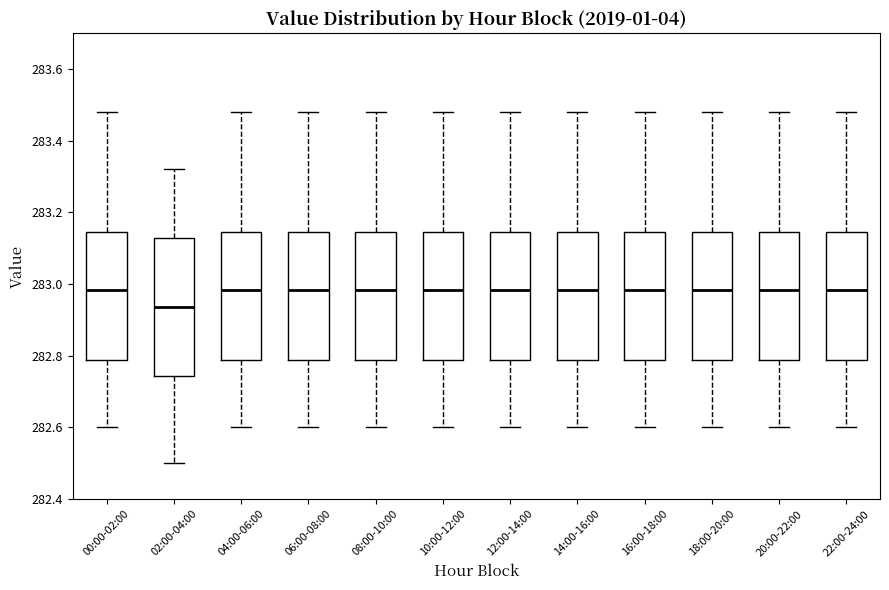

Reading left to right, read every box against the y-axis: the position of its median line, the range the box covers, and the ends of its whiskers. The values are not printed on the chart, so give them approximately, as read against the axis.

00:00-02:00: median 282.98, box 282.78 to 283.14, whiskers 282.60 to 283.48
02:00-04:00: median 282.94, box 282.74 to 283.12, whiskers 282.50 to 283.32
04:00-06:00: median 282.98, box 282.78 to 283.14, whiskers 282.60 to 283.48
06:00-08:00: median 282.98, box 282.78 to 283.14, whiskers 282.60 to 283.48
08:00-10:00: median 282.98, box 282.78 to 283.14, whiskers 282.60 to 283.48
10:00-12:00: median 282.98, box 282.78 to 283.14, whiskers 282.60 to 283.48
12:00-14:00: median 282.98, box 282.78 to 283.14, whiskers 282.60 to 283.48
14:00-16:00: median 282.98, box 282.78 to 283.14, whiskers 282.60 to 283.48
16:00-18:00: median 282.98, box 282.78 to 283.14, whiskers 282.60 to 283.48
18:00-20:00: median 282.98, box 282.78 to 283.14, whiskers 282.60 to 283.48
20:00-22:00: median 282.98, box 282.78 to 283.14, whiskers 282.60 to 283.48
22:00-24:00: median 282.98, box 282.78 to 283.14, whiskers 282.60 to 283.48